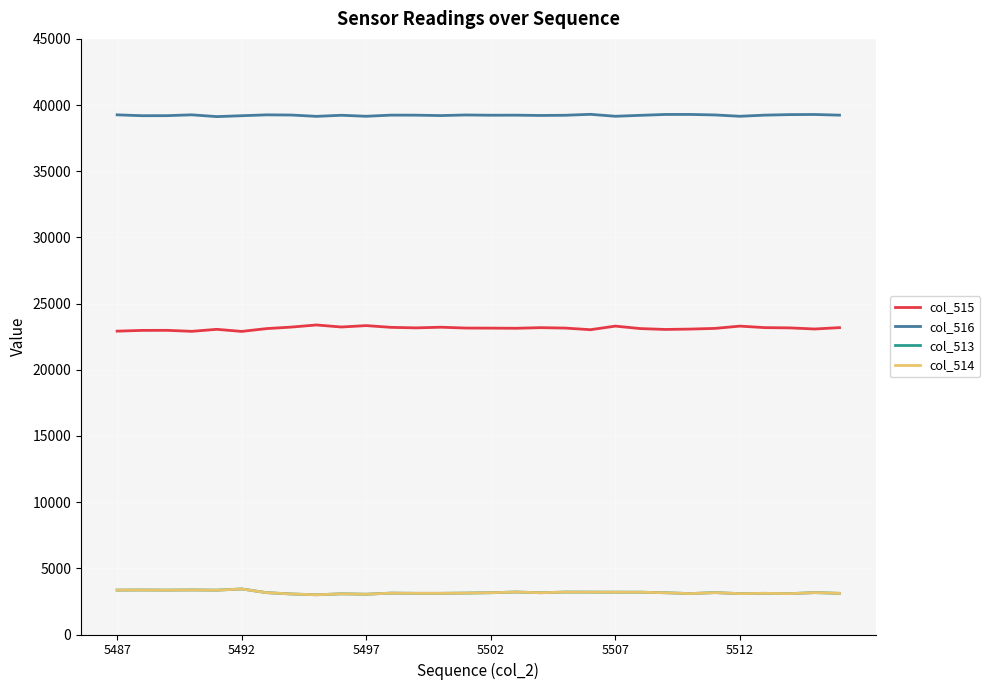

True or false: col_515 and col_516 cross at least once.

False